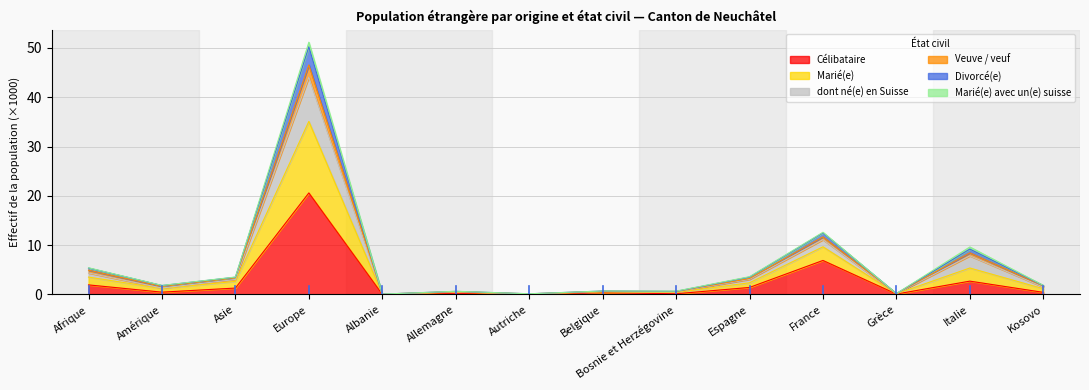

True or false: Divorcé(e) has more than 2 points higher than both neighbors.

True